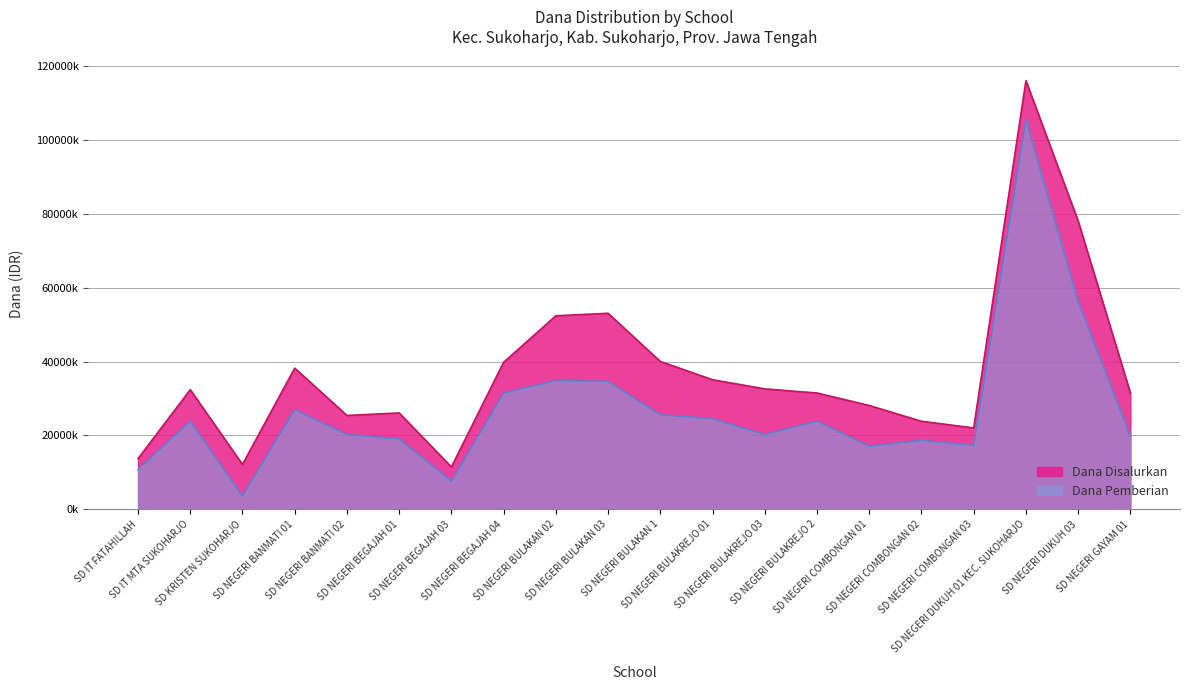

Which category has the lowest value in the Dana Disalurkan series?

SD NEGERI BEGAJAH 03